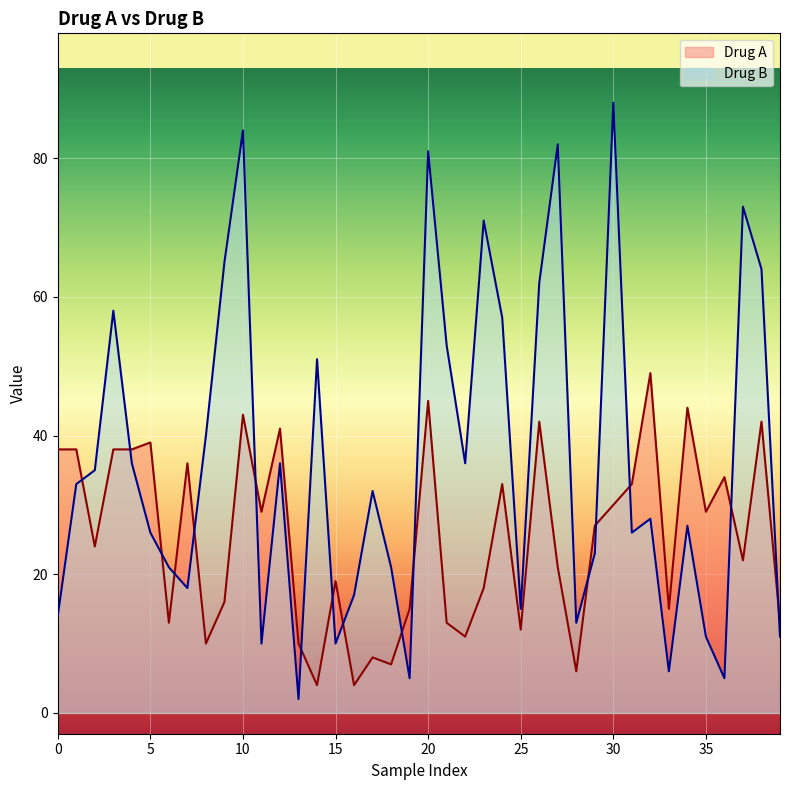

Is it true that Drug B equals 19 at 10?

False